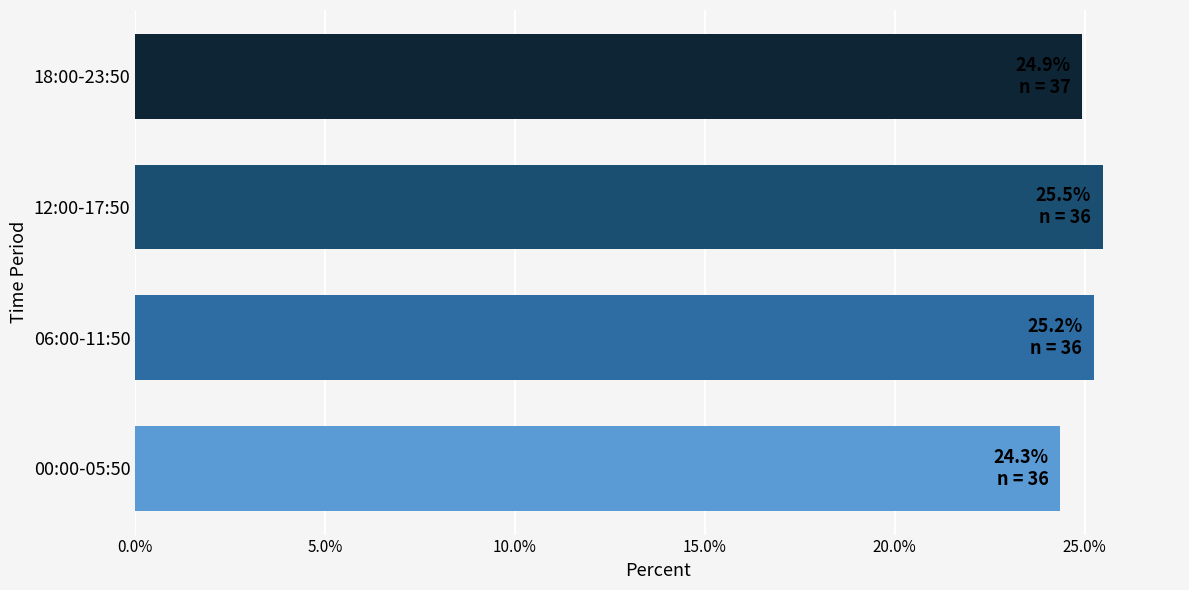

Reading bottom to top, transcribe all the data shown in this chart.

24.3	25.2	25.5	24.9